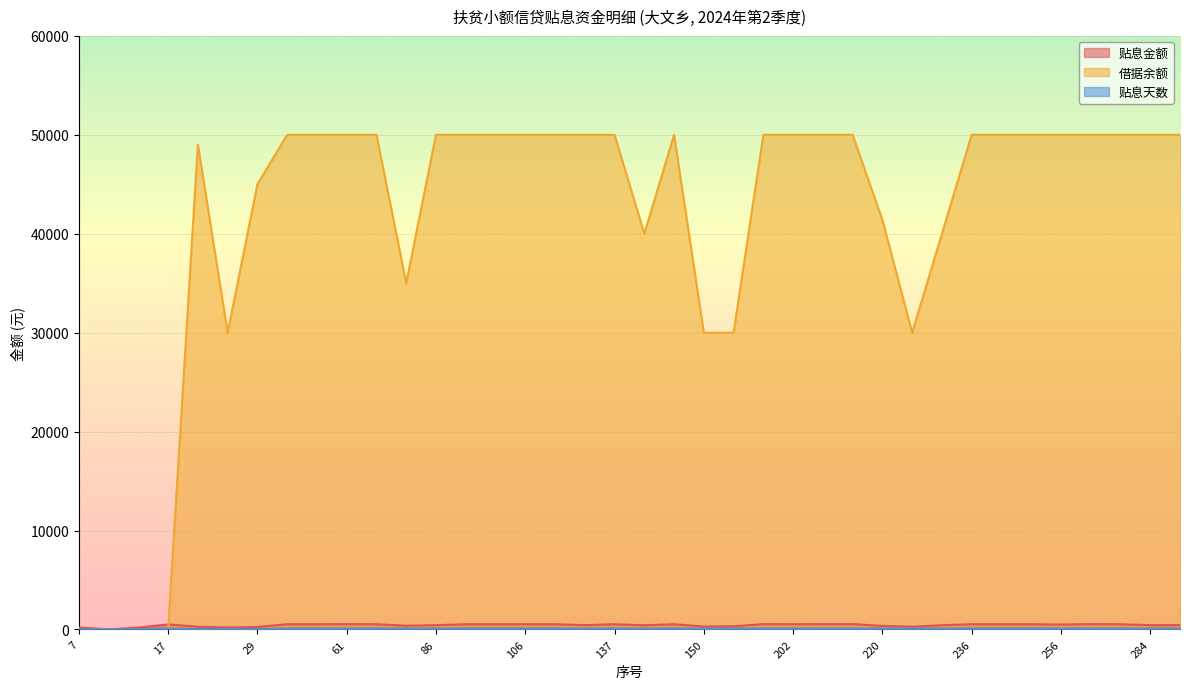

The value of 贴息金额 at 269 is 164.0. True or false?

False